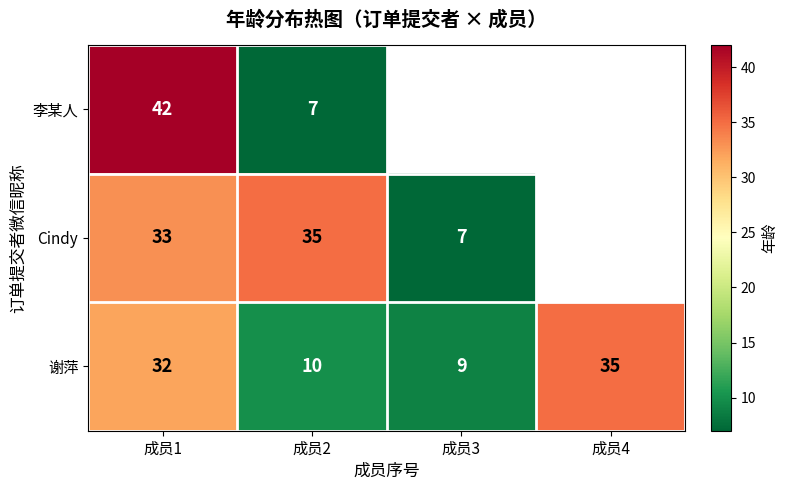

At 成员2, list the series in order from smallest to largest.

李某人, 谢萍, Cindy